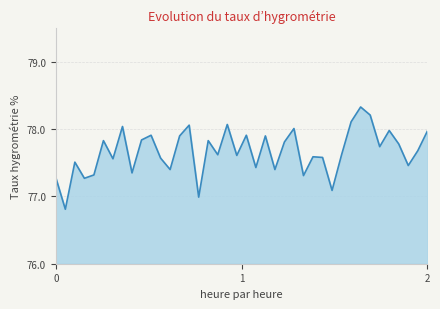

True or false: there are more than 1 points higher than both neighbors.

True